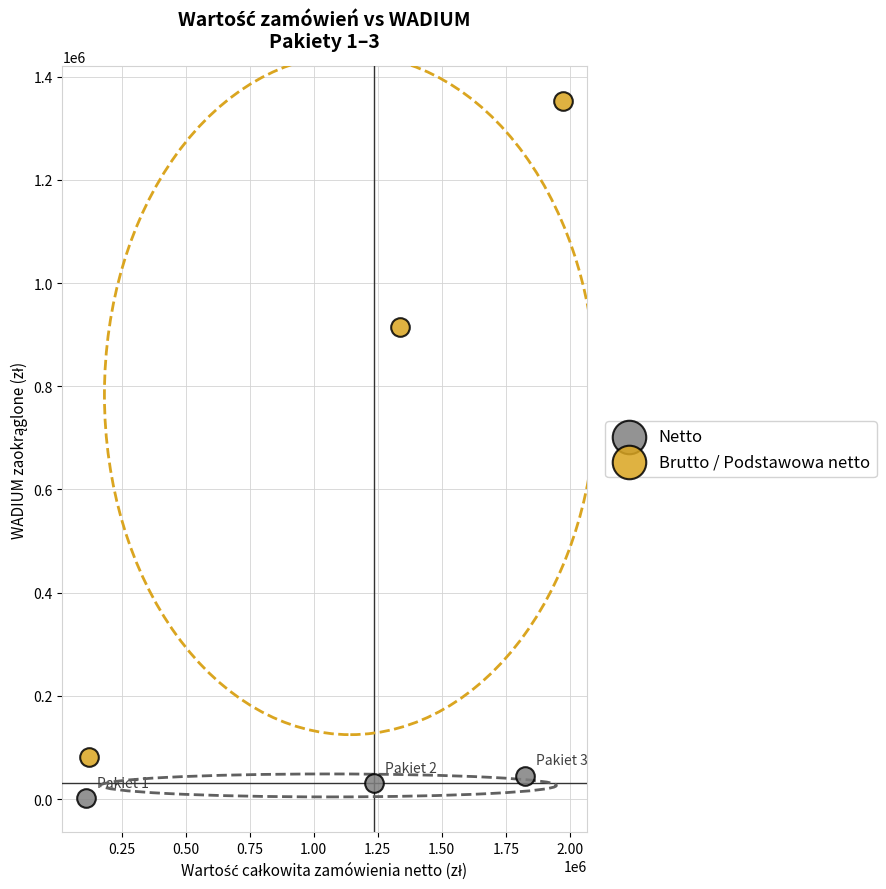

Which series has the widest spread of Y values?

Brutto / Podstawowa netto